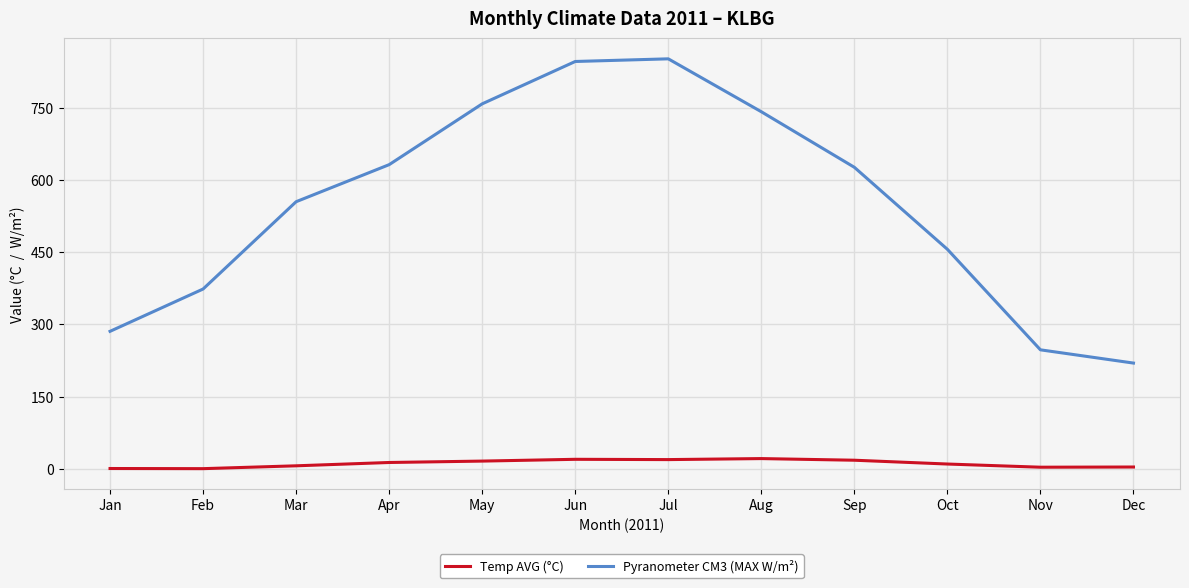

The Pyranometer CM3 (MAX W/m²) series shows 185.5 at Apr. True or false?

False